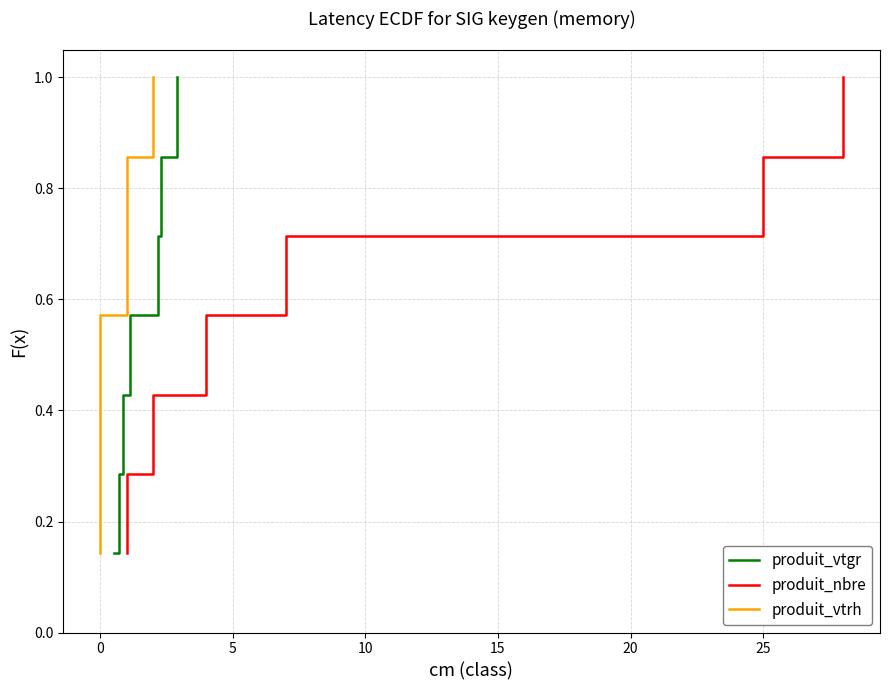

What is the maximum value for produit_vtgr?

1.0